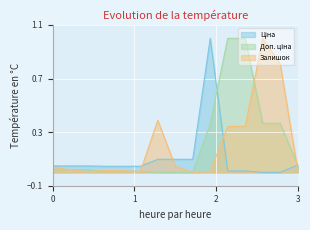

What is the maximum value for Залишок?

1.0